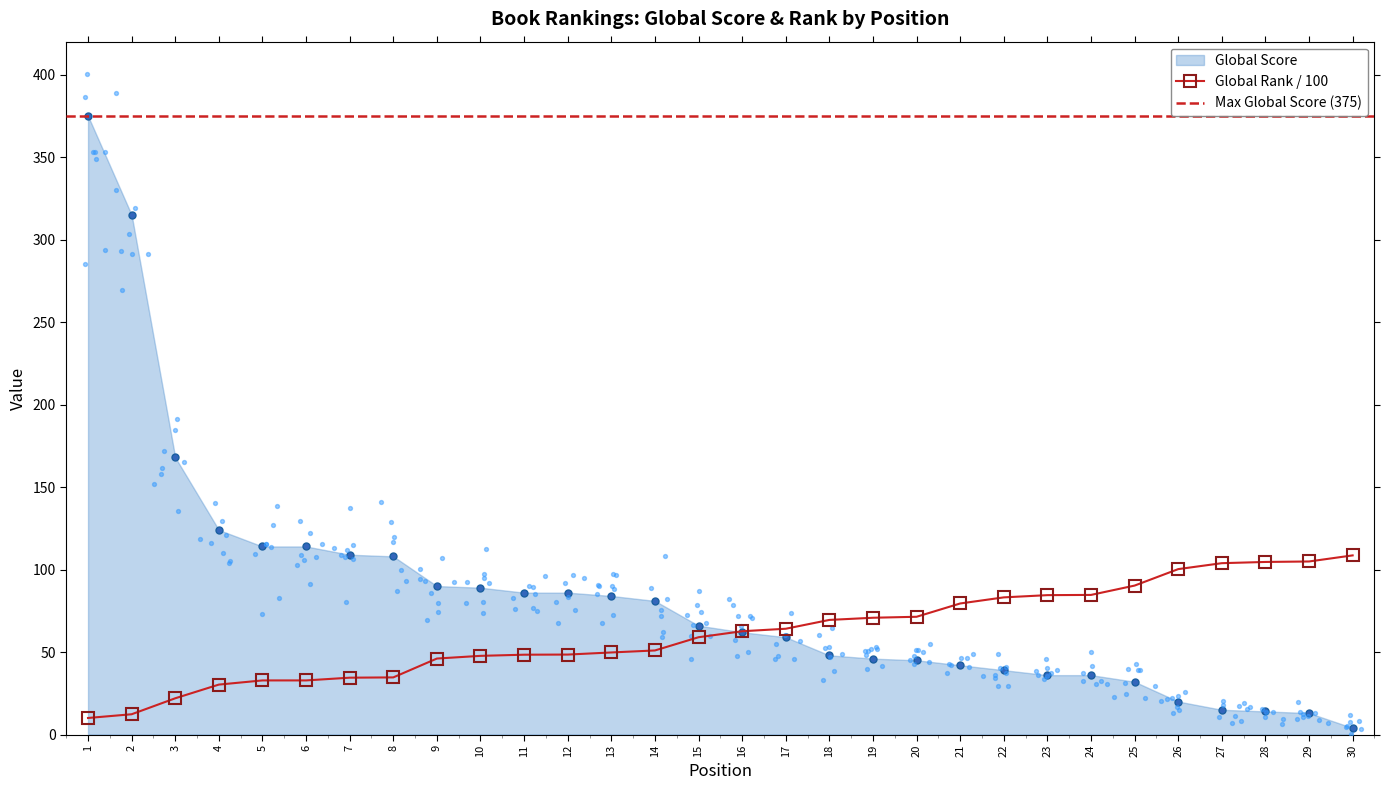

Which series contains the lowest Y value?

Global Score